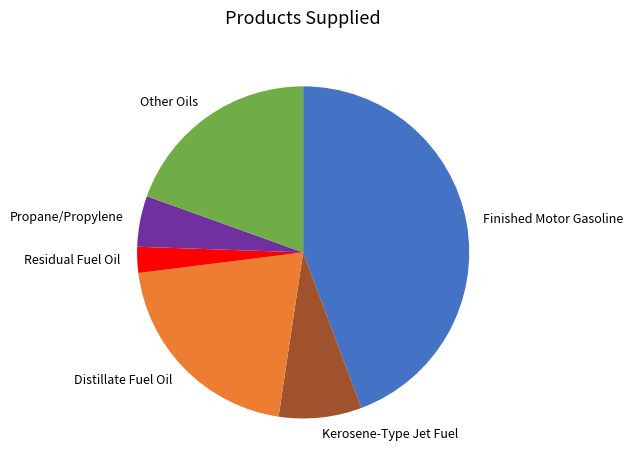

How many segments does this pie chart have?

6